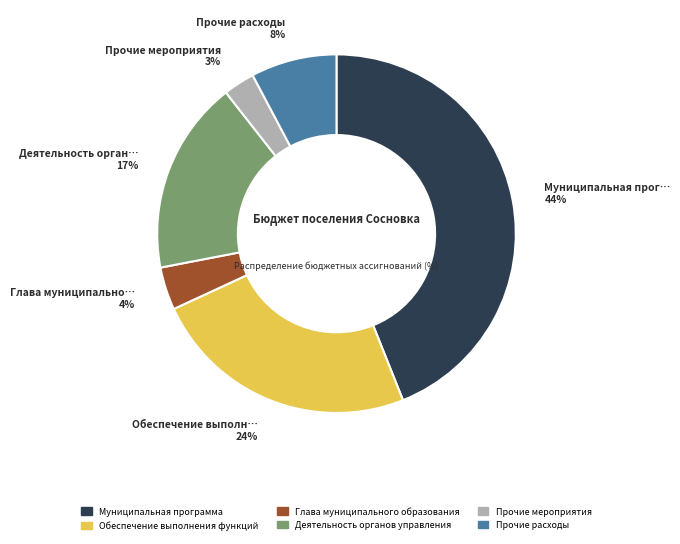

Is it true that Глава муниципального образования is 15% of the pie?

False